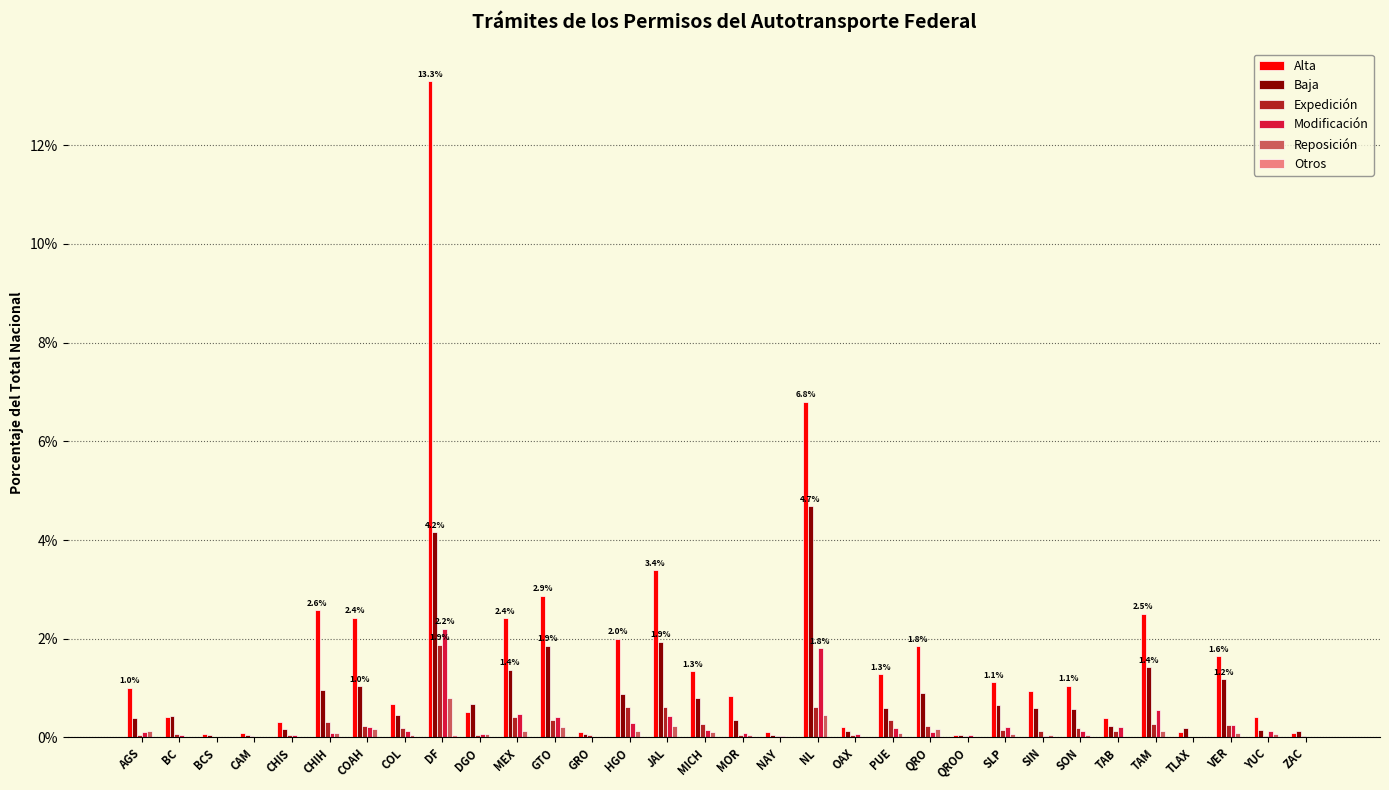

The value of Expedición at ZAC is 0.0. True or false?

True